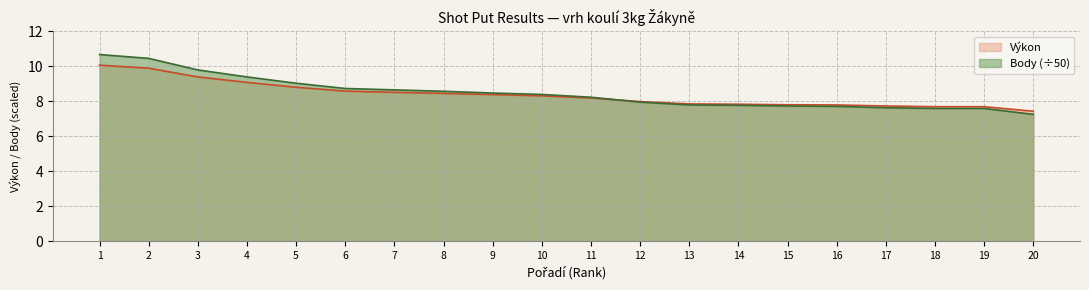

Reading right to left, transcribe all the data shown in this chart.

Výkon: 7.4	7.7	7.7	7.7	7.8	7.8	7.8	7.8	8.0	8.2	8.3	8.4	8.4	8.5	8.6	8.8	9.1	9.4	9.9	10.1
Body: 7.2	7.6	7.6	7.6	7.7	7.7	7.8	7.8	7.9	8.2	8.4	8.5	8.6	8.6	8.7	9.0	9.4	9.8	10.4	10.7